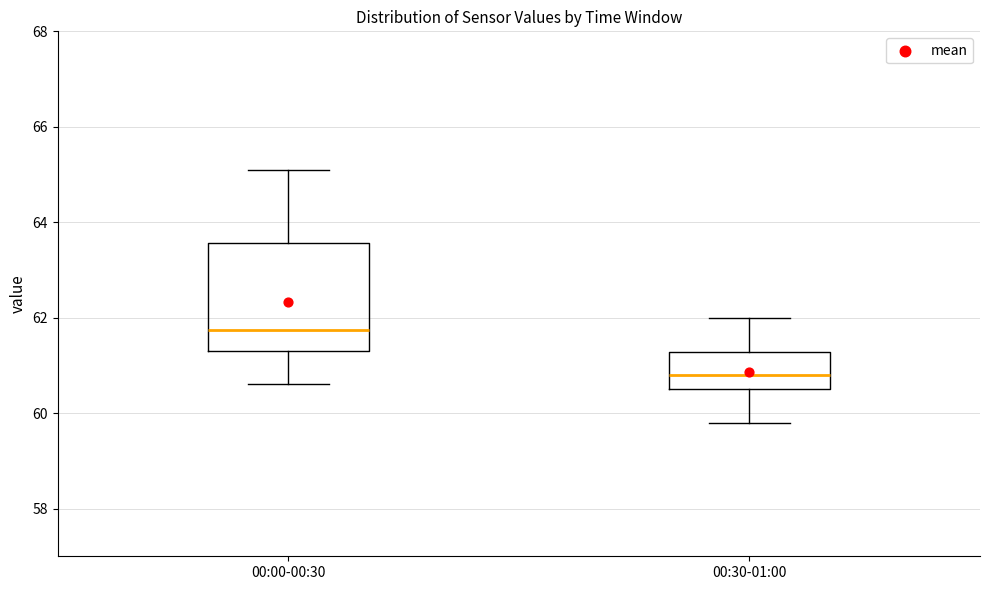

Which box is the tallest, from its lower edge to its upper edge?

00:00-00:30